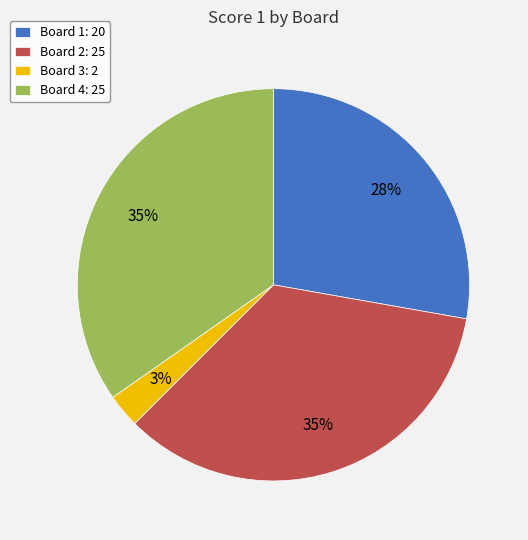

The Board 1 slice represents 18% of the pie. True or false?

False